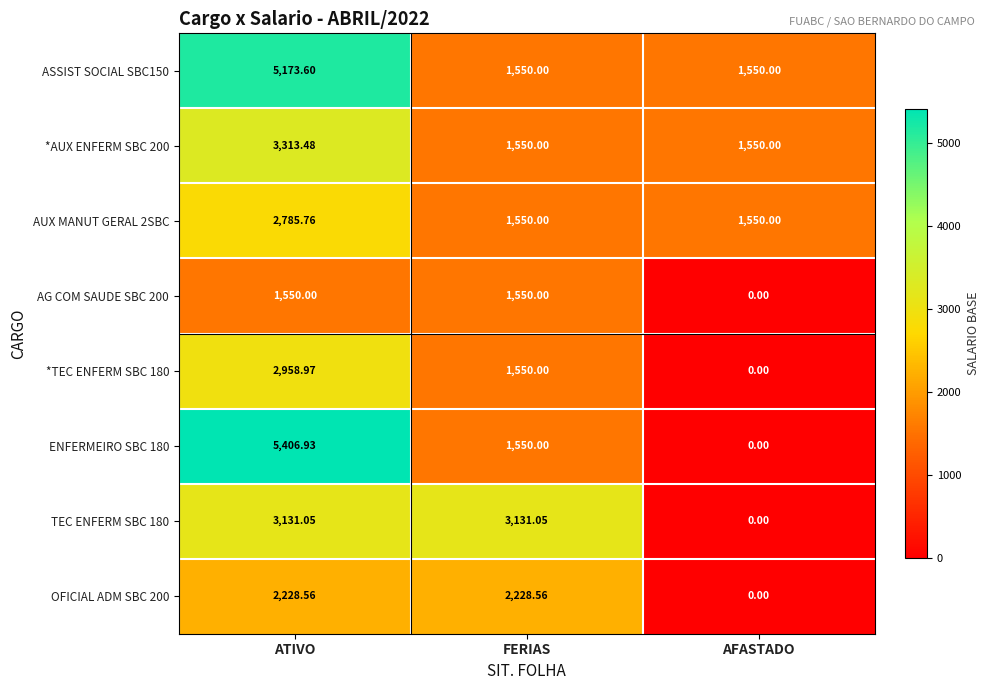

At which label does TEC ENFERM SBC 180 first exceed 3131?

ATIVO